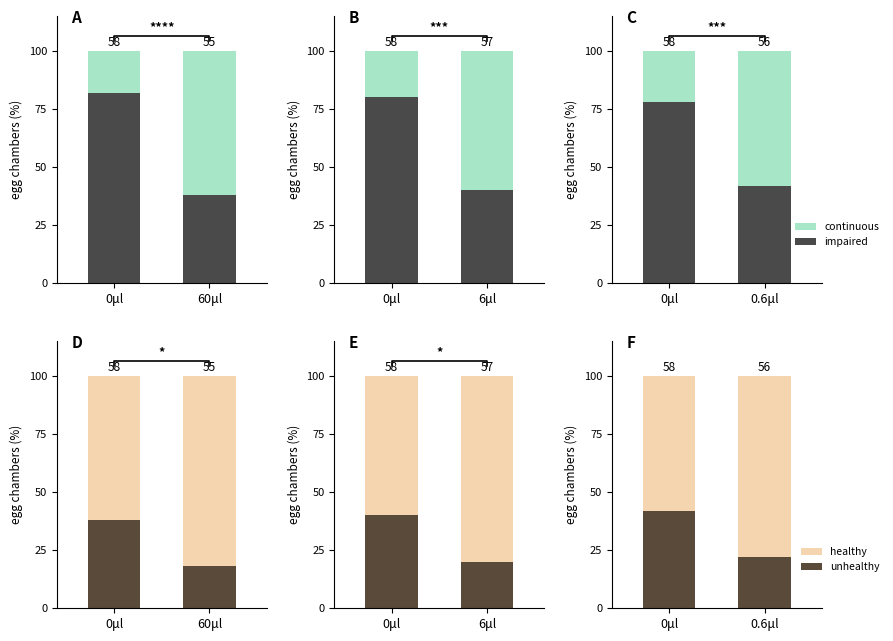

How many values in the continuous series are below 58?

1